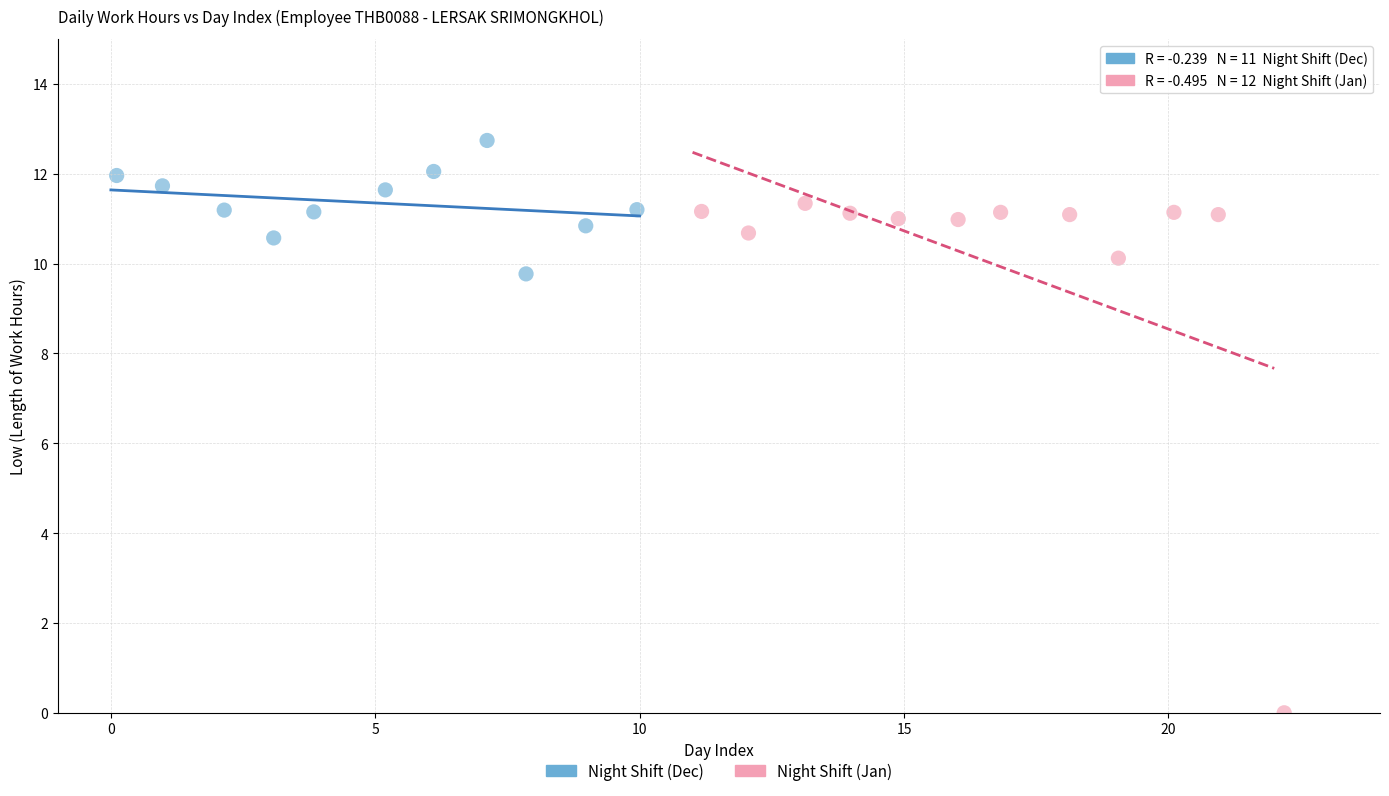

Which series reaches the maximum Y coordinate?

Night Shift (Dec)